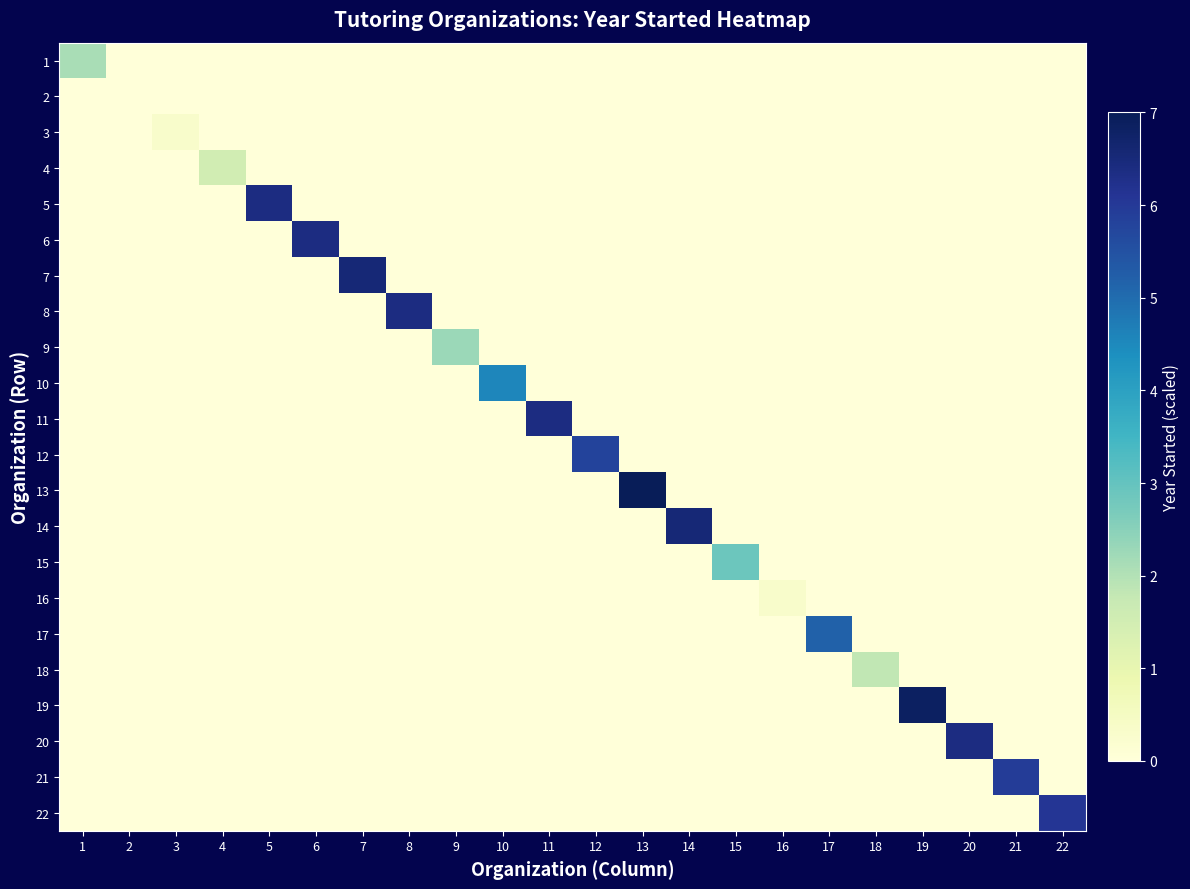

Which category has the lowest value across all series?

2